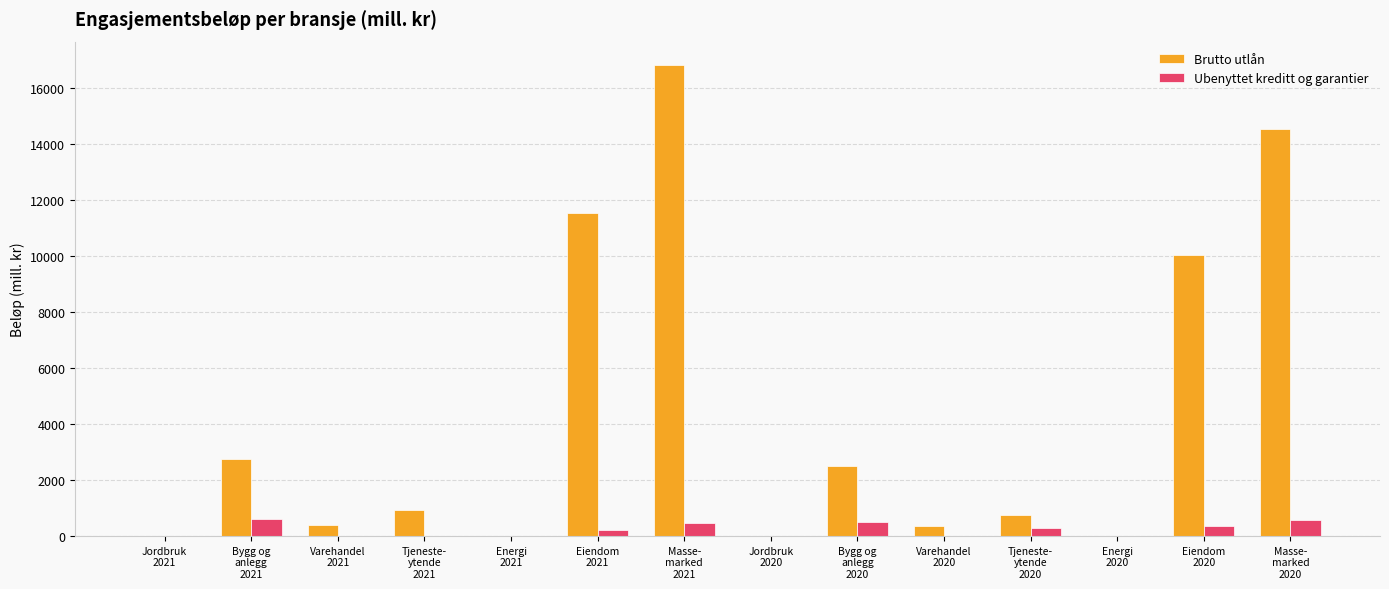

What is the highest value of the Brutto utlån series?

16830.0